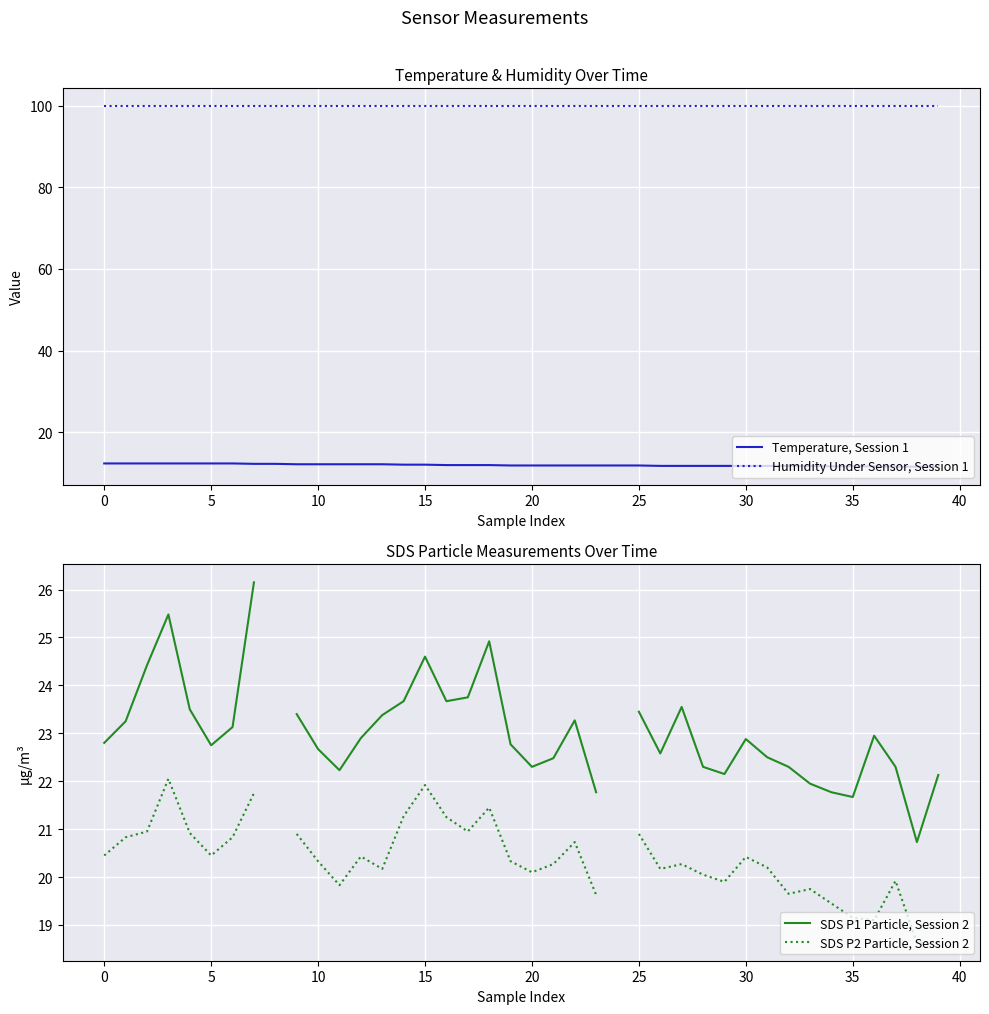

Rank the series at 39 from lowest to highest value.

Temperature, Session 1, SDS P2 Particle, Session 2, SDS P1 Particle, Session 2, Humidity Under Sensor, Session 1